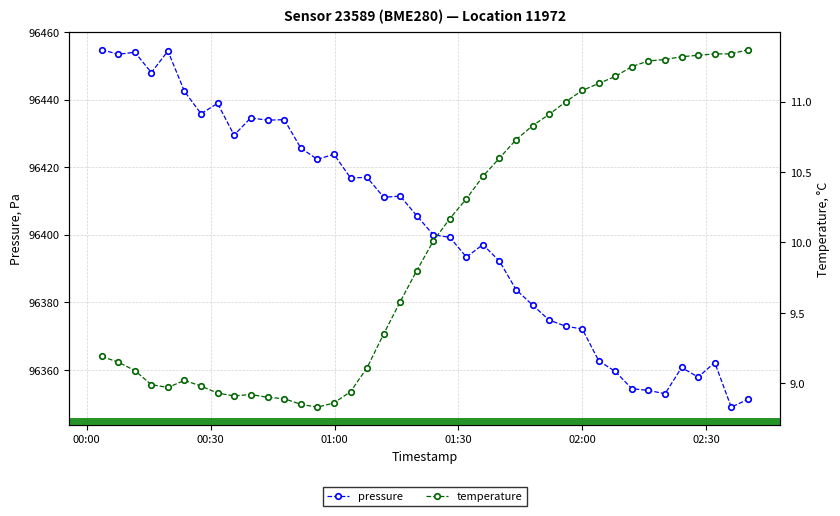

True or false: pressure has more than 2 interior local peaks.

True